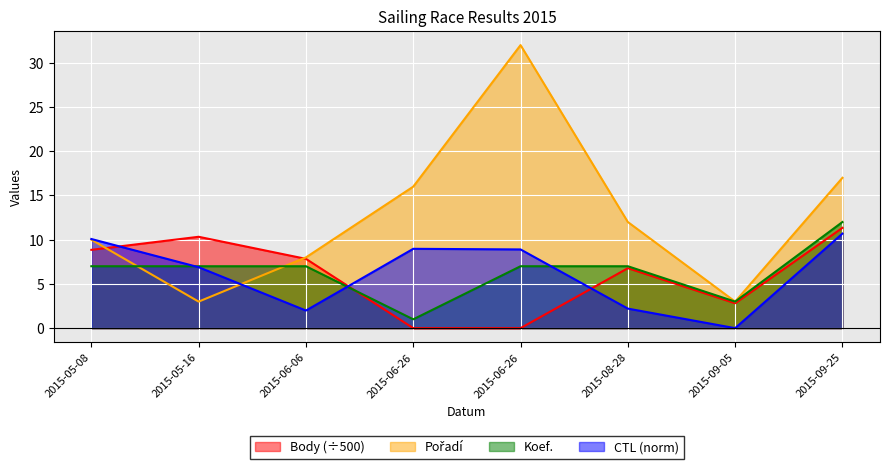

Is it true that Pořadí equals 3.0 at 2015-09-05?

True